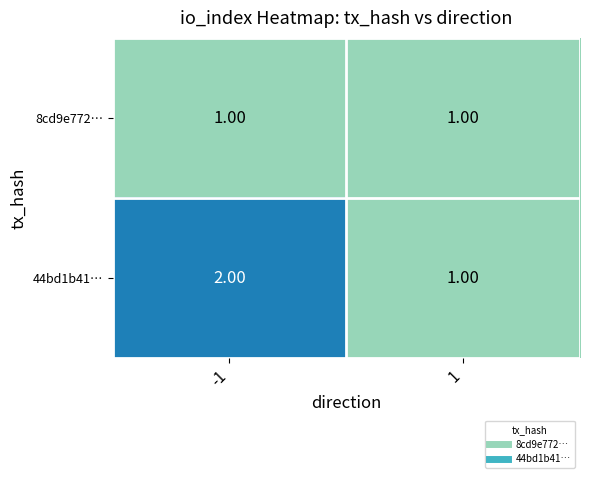

List the series in order of their overall mean, highest first.

44bd1b41…, 8cd9e772…